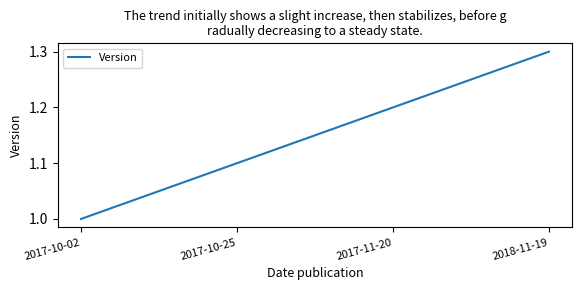

What is the ratio of the value at 2017-11-20 to the value at 2017-10-02?

1.2